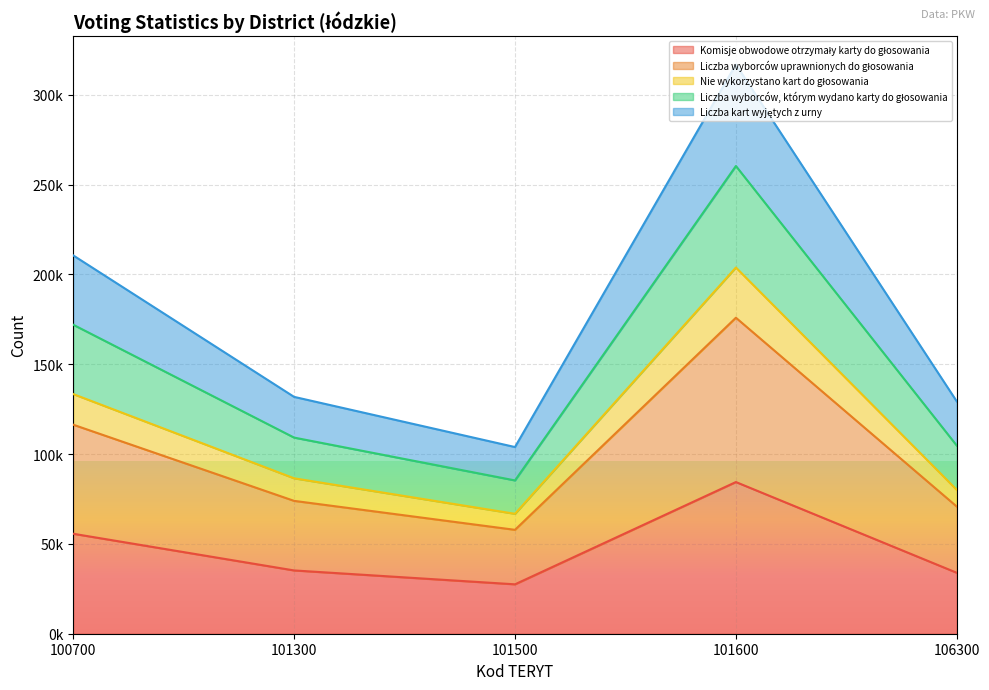

How many distinct data groups are displayed?

5